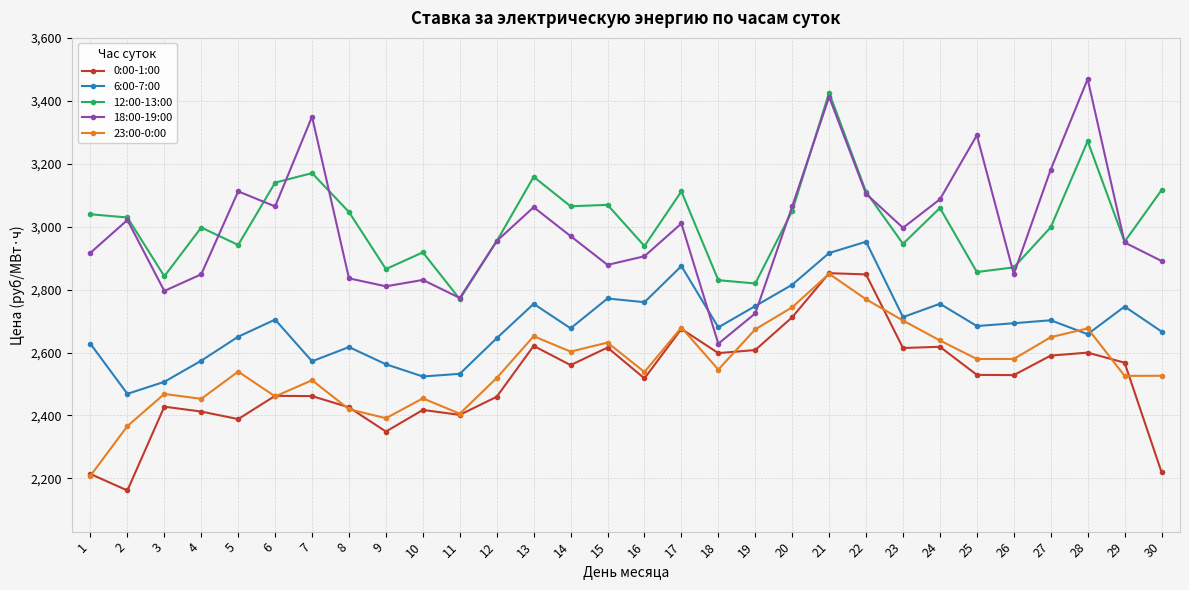

Which series has the largest total across all categories?

12:00-13:00